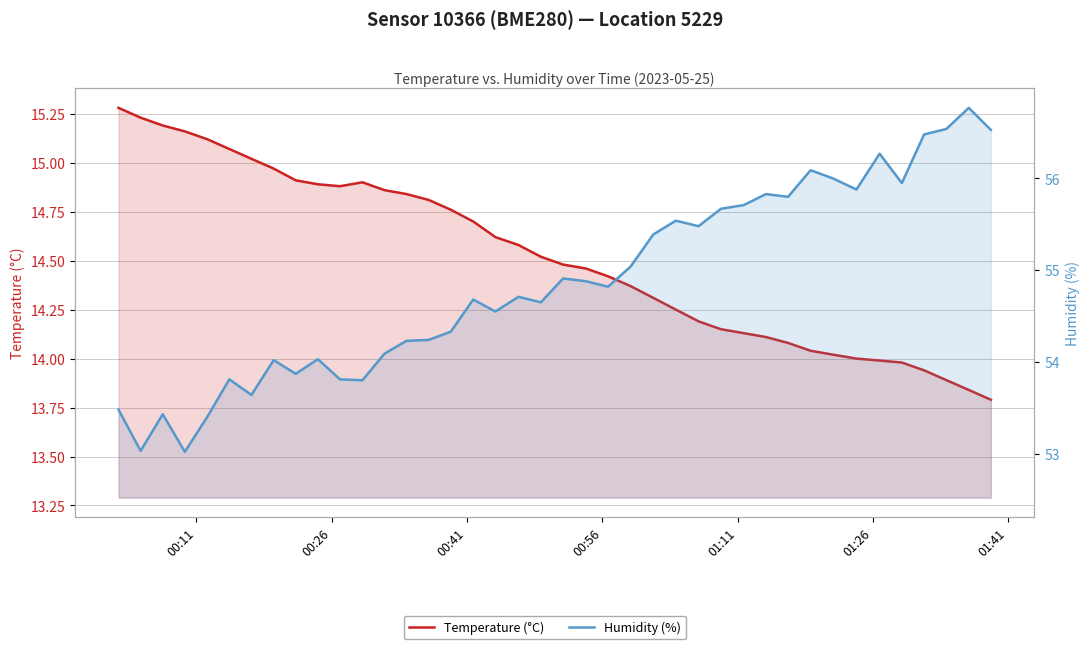

Reading left to right, what are all the values shown in this chart?

Temperature (°C): 15.3	15.2	15.2	15.2	15.1	15.1	15.0	15.0	14.9	14.9	14.9	14.9	14.9	14.8	14.8	14.8	14.7	14.6	14.6	14.5	14.5	14.5	14.4	14.4	14.3	14.2	14.2	14.2	14.1	14.1	14.1	14.0	14.0	14.0	14.0	14.0	13.9	13.9	13.8	13.8
Humidity (%): 53.5	53.0	53.4	53.0	53.4	53.8	53.6	54.0	53.9	54.0	53.8	53.8	54.1	54.2	54.2	54.3	54.7	54.5	54.7	54.6	54.9	54.9	54.8	55.0	55.4	55.5	55.5	55.7	55.7	55.8	55.8	56.1	56.0	55.9	56.3	56.0	56.5	56.5	56.8	56.5